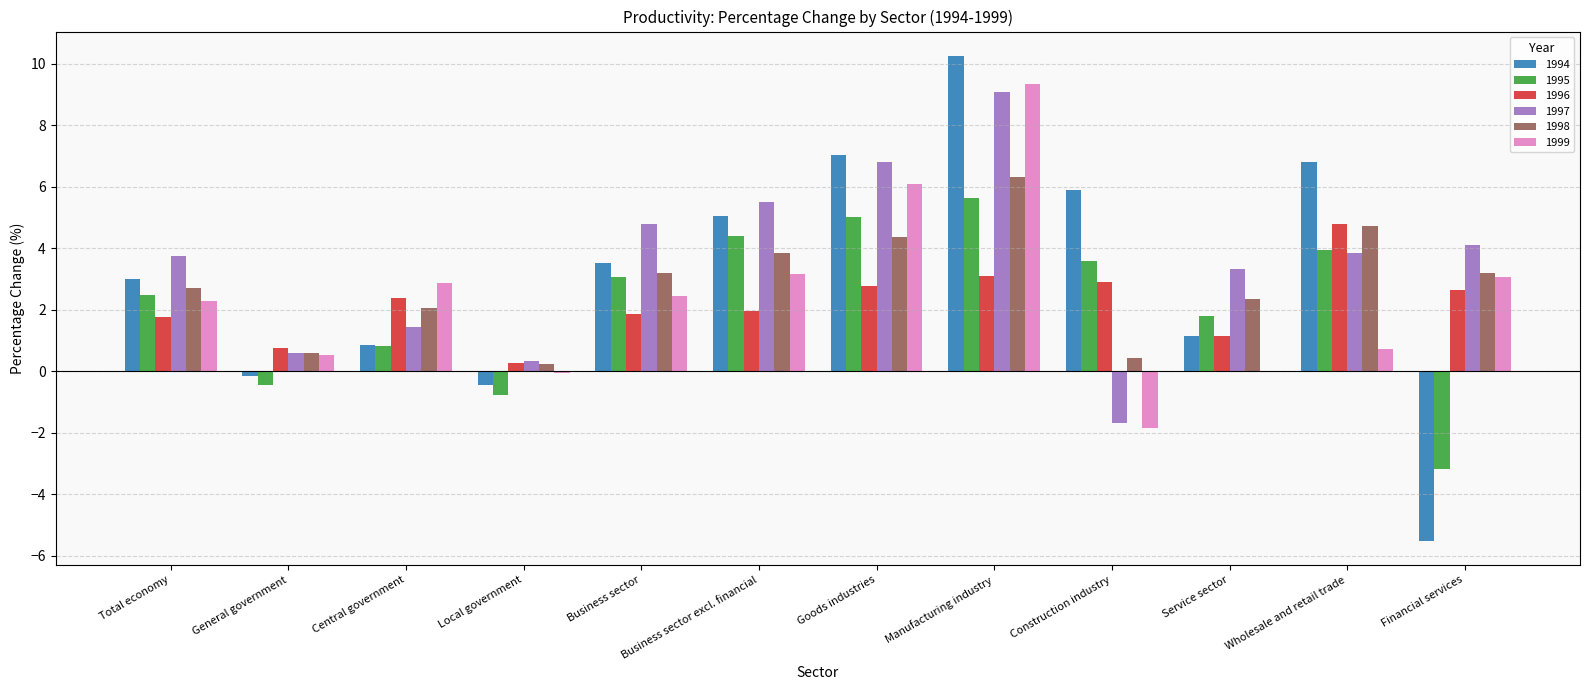

How many series are shown in this chart?

6